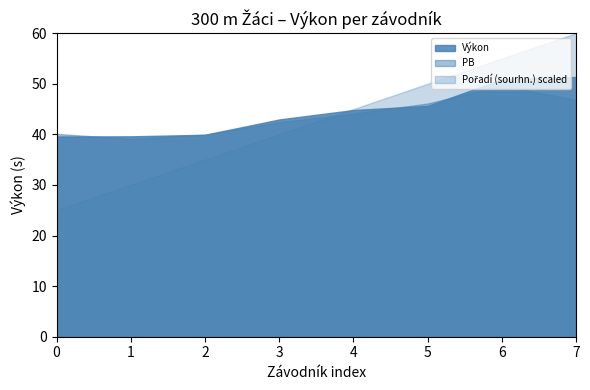

Which label corresponds to the largest value in the chart?

7